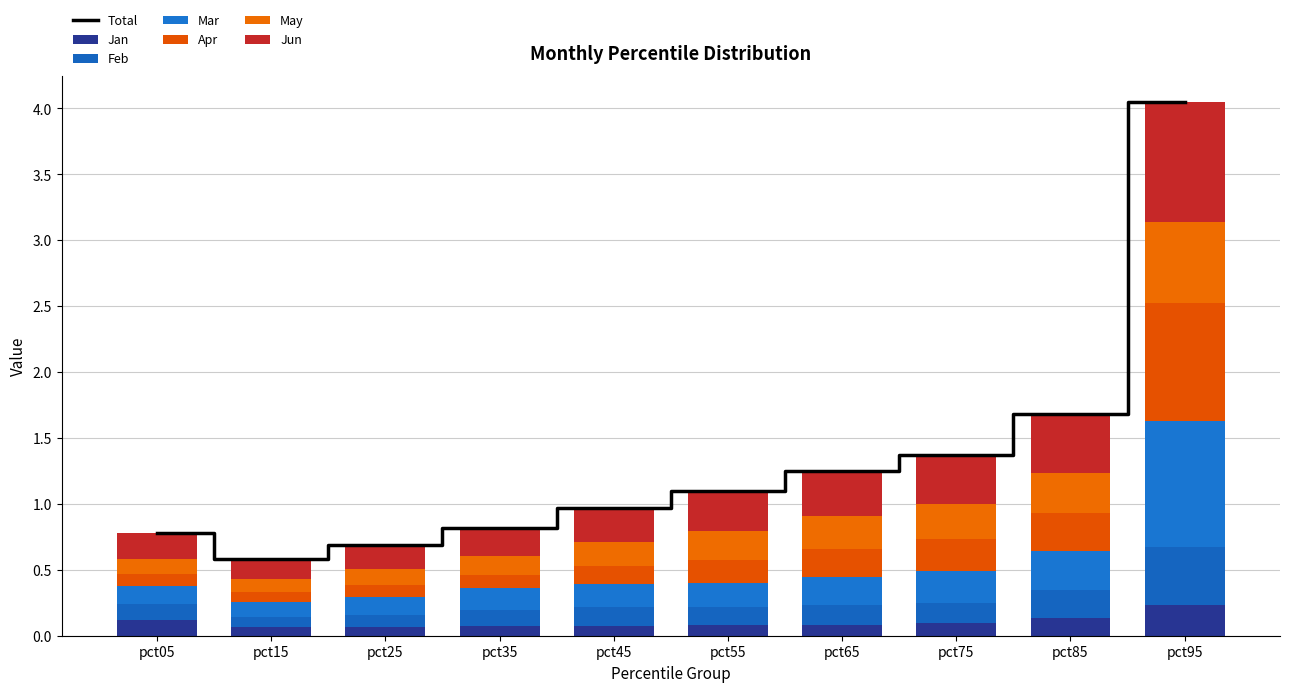

What is the total value across all series at pct25?

0.7